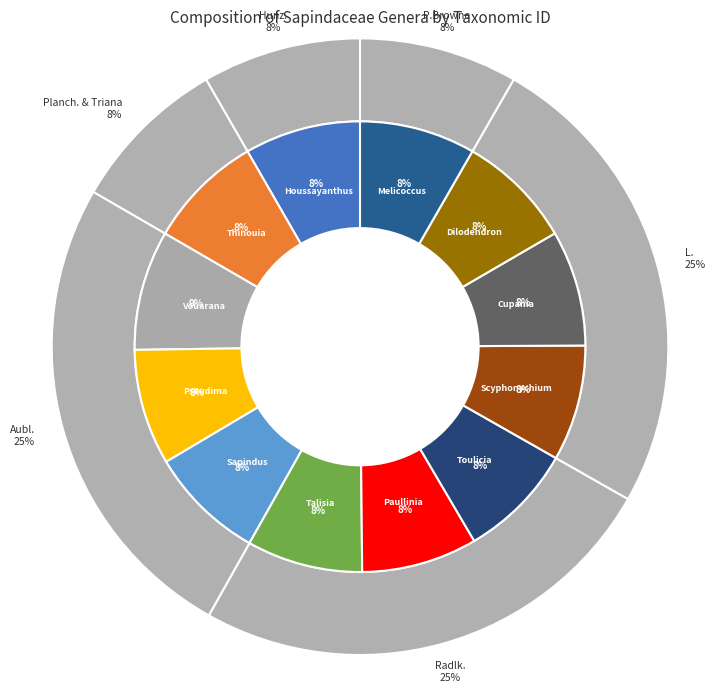

How many slices are in this pie chart?

12